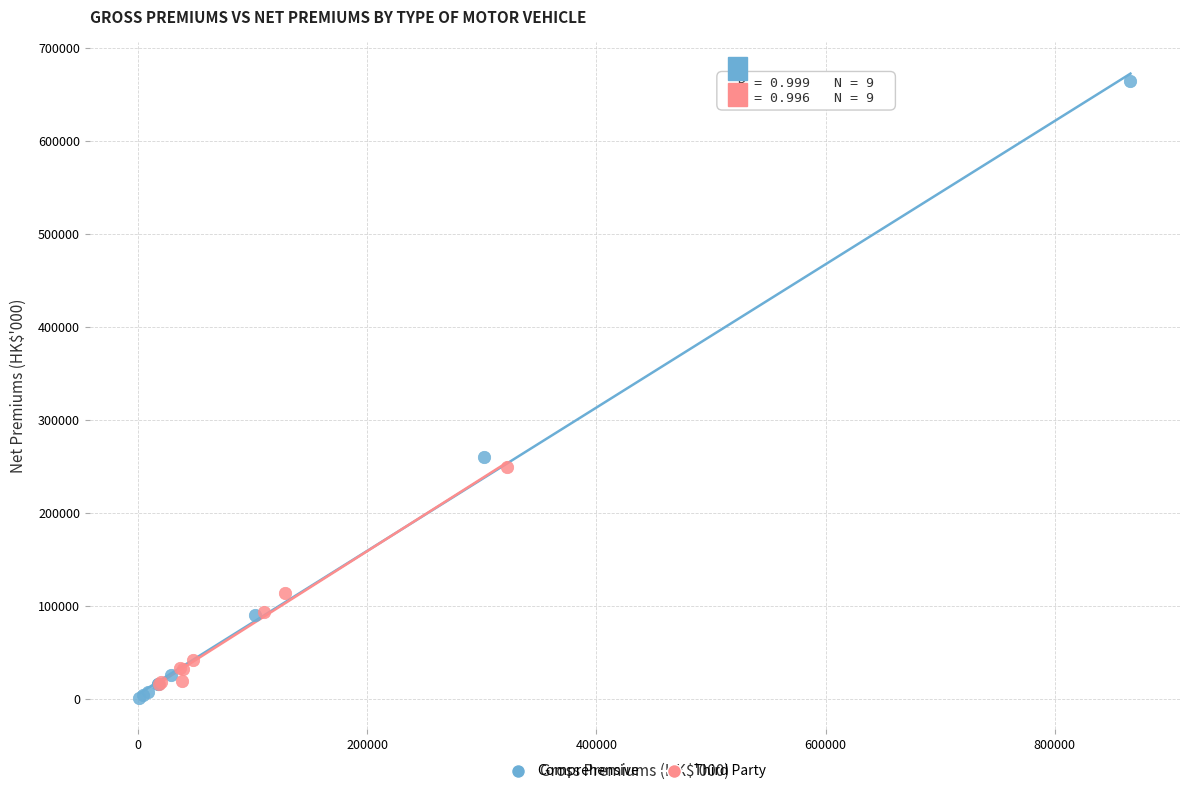

What are all the series names shown in the legend?

Comprehensive, Third Party